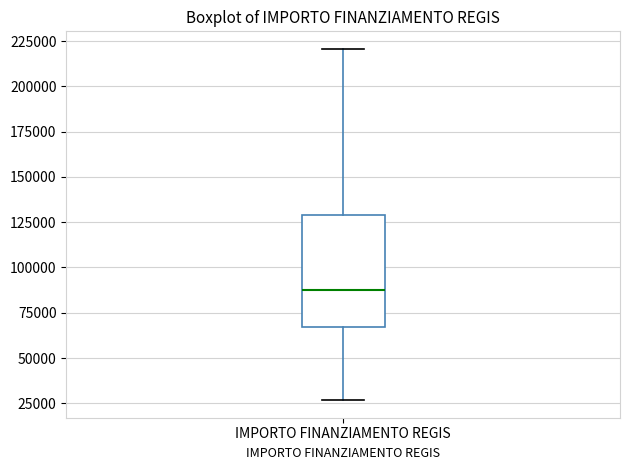

Transcribe this box plot: give where the median line is, the range the box spans, and where the two whiskers end, as read against the y-axis. The values are not printed on the chart, so give them approximately, as read against the axis.

median 85000, box 65000 to 130000, whiskers 25000 to 220000